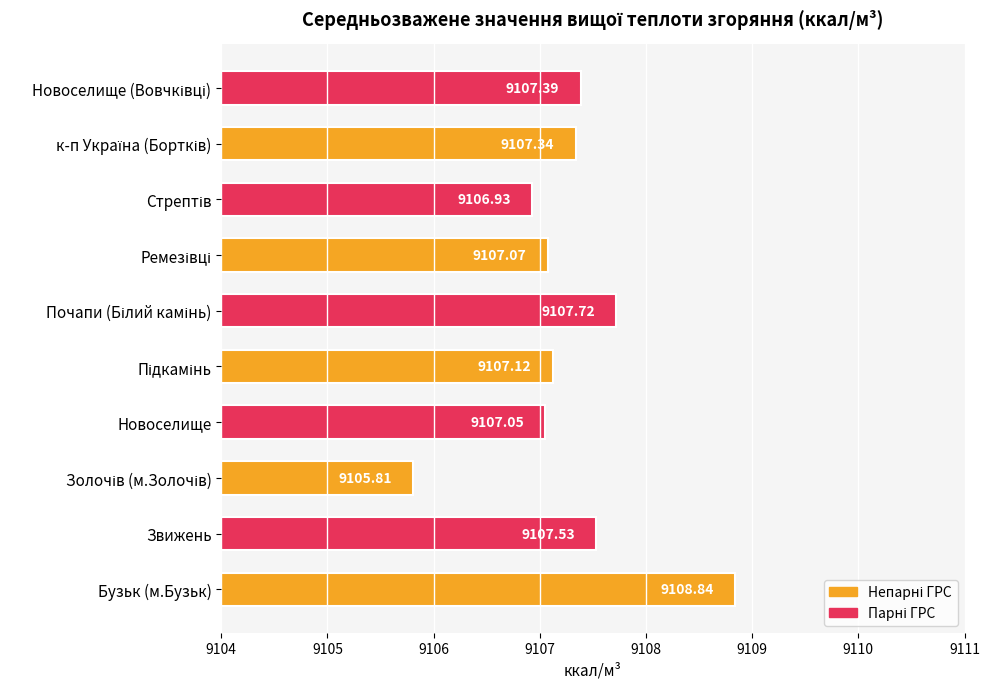

What is the difference between the second highest and second lowest values?

0.8